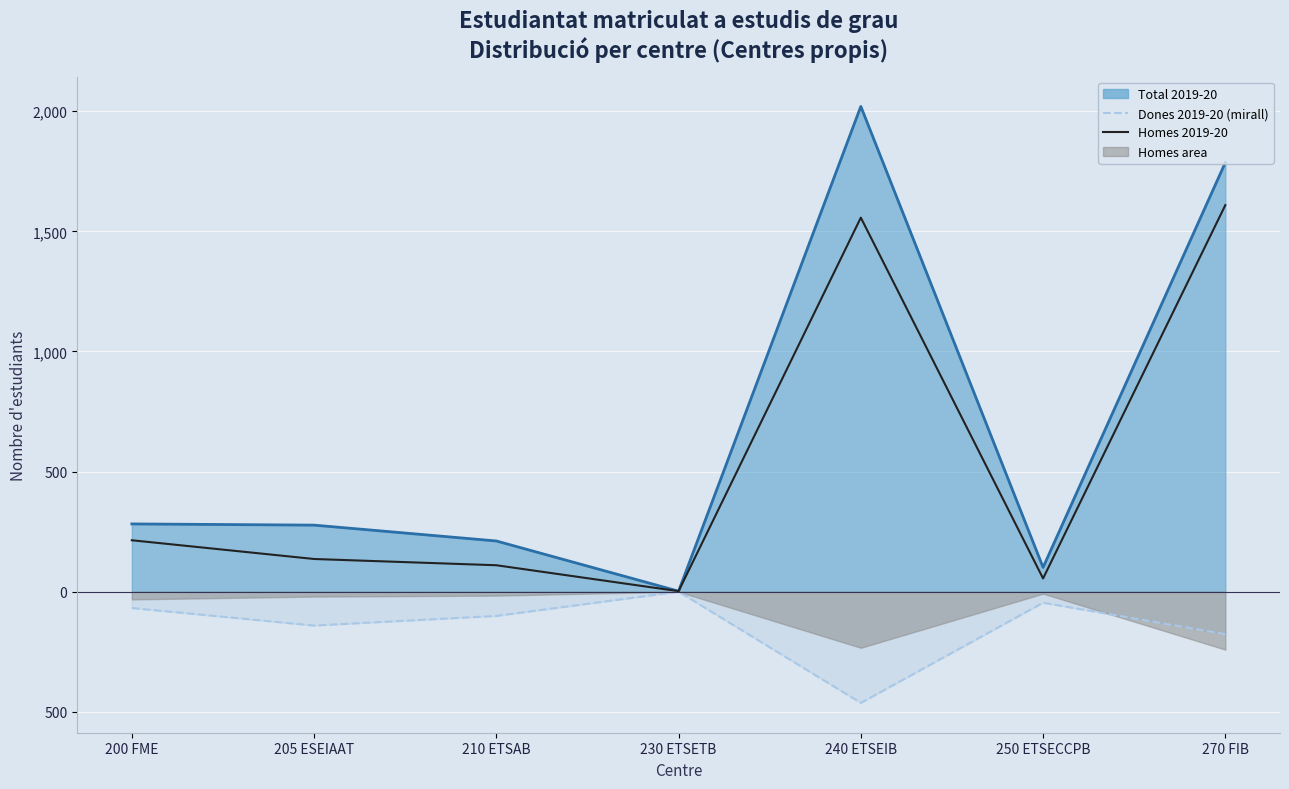

Reading left to right, extract all data points from this chart.

Total 2019-20 (línia): 282	277	211	2	2020	101	1786
Dones 2019-20 (mirall): -68	-141	-101	0	-463	-46	-177
Homes 2019-20: 214	136	110	2	1557	55	1609